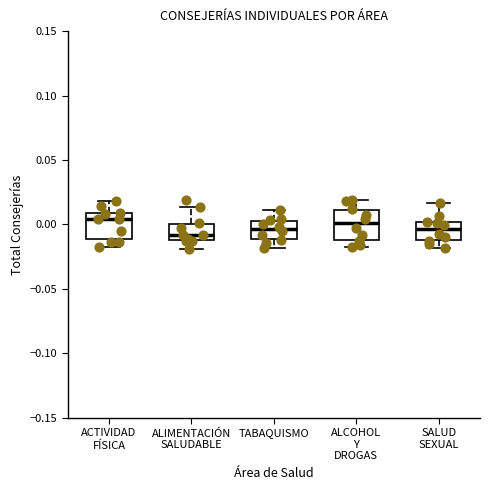

Reading left to right, transcribe this box plot: for each box, give where its median line is, the range the box spans, and where its two whiskers end, as read against the y-axis. The values are not printed on the chart, so give them approximately, as read against the axis.

ACTIVIDAD FÍSICA: median 0.005, box -0.010 to 0.010, whiskers -0.020 to 0.020
ALIMENTACIÓN SALUDABLE: median -0.010 (just above the box's lower edge), box -0.010 to 0.000, whiskers -0.020 to 0.015
TABAQUISMO: median -0.005, box -0.010 to 0.005, whiskers -0.020 to 0.010
ALCOHOL Y DROGAS: median 0.000, box -0.010 to 0.010, whiskers -0.015 to 0.020
SALUD SEXUAL: median -0.005, box -0.010 to 0.000, whiskers -0.020 to 0.015